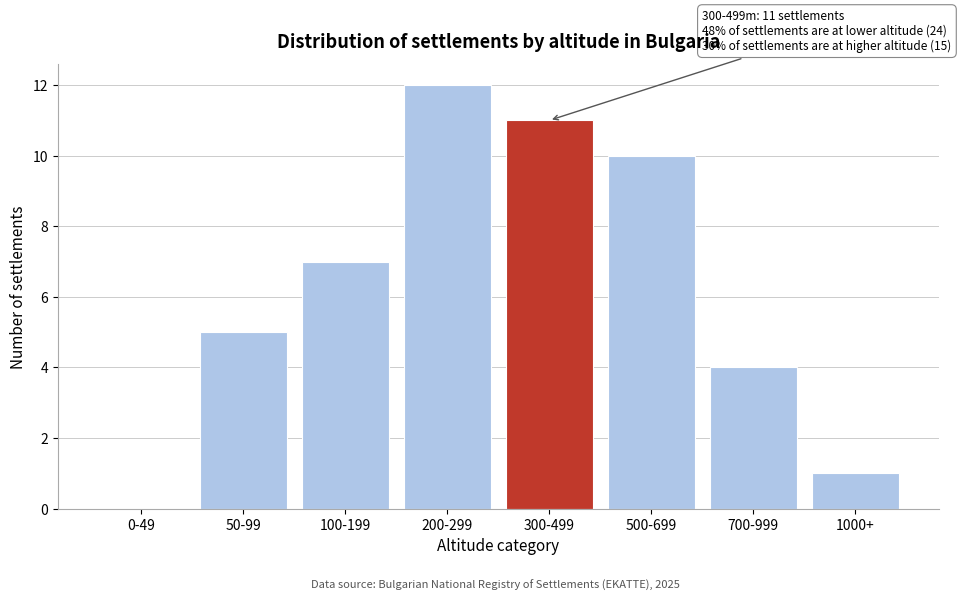

Reading left to right, transcribe all the data shown in this chart.

0-49=0	50-99=5	100-199=7	200-299=12	300-499=11	500-699=10	700-999=4	1000+=1